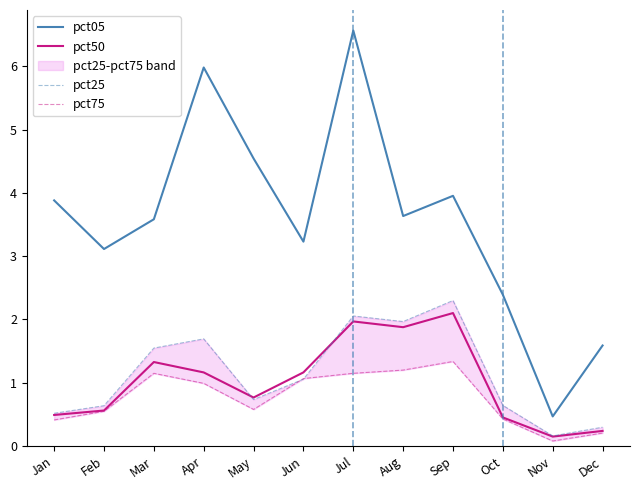

Is it true that pct50 equals 2.2 at Mar?

False